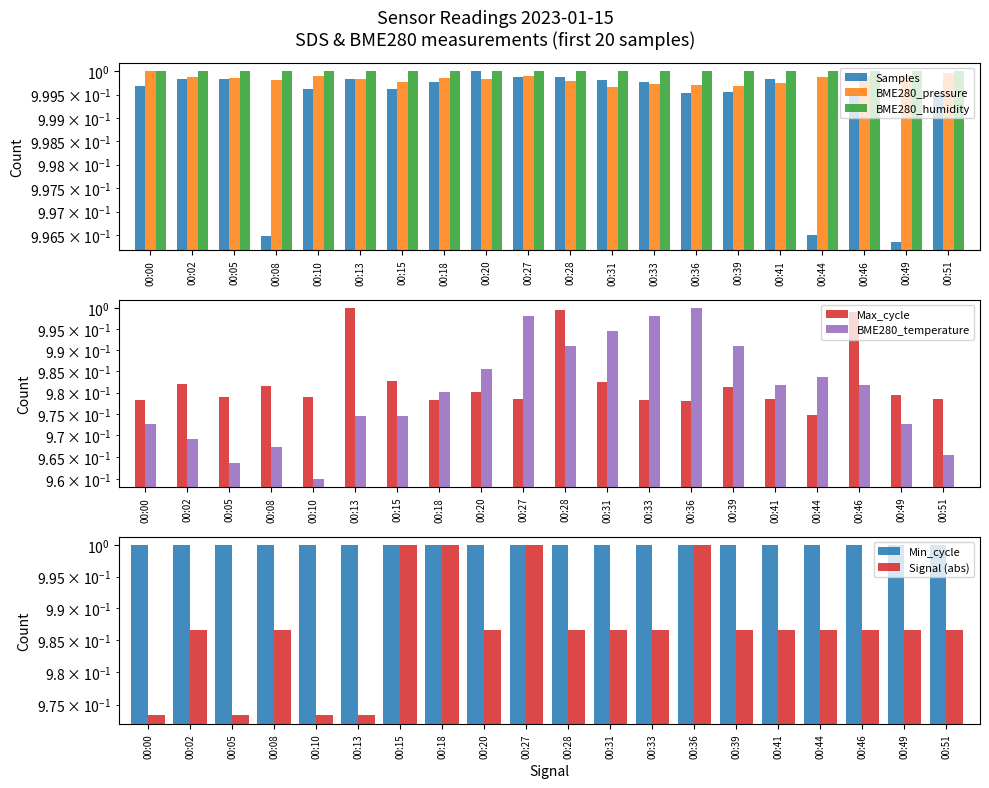

Between 00:28 and 00:33, which series saw the biggest shift?

Max_cycle